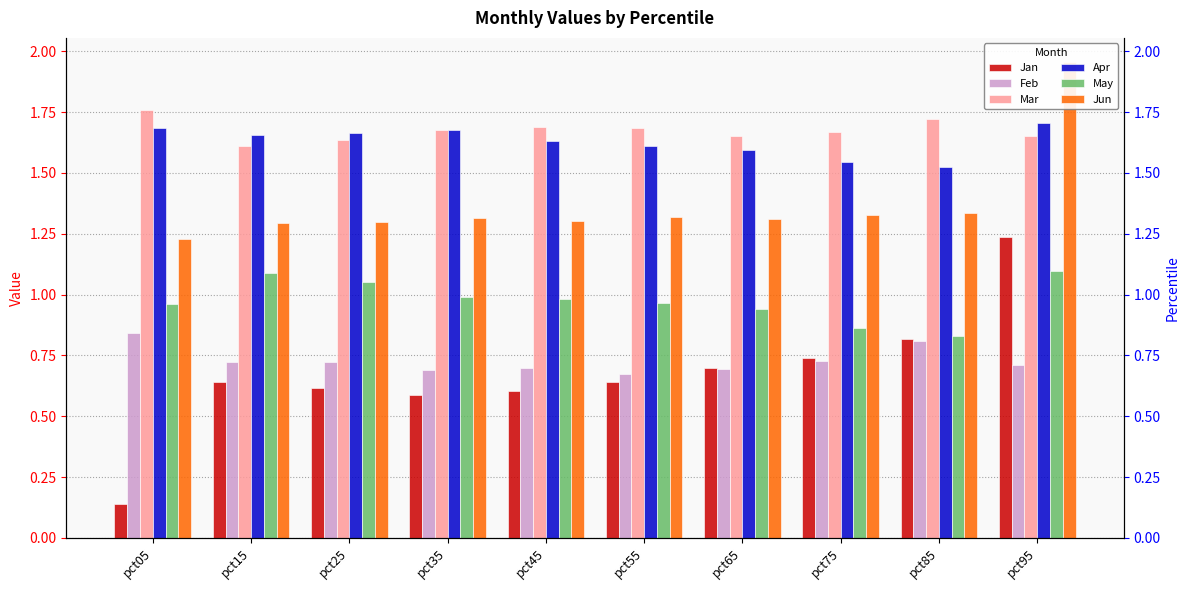

Where is Jan nearest to the value 0?

pct05